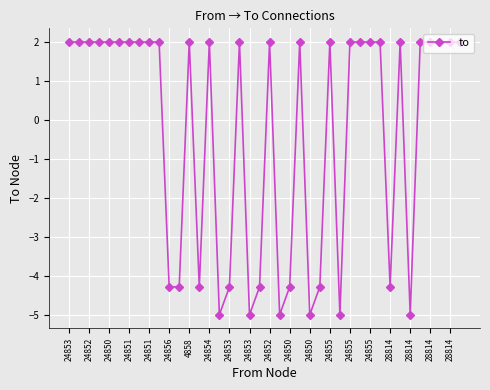

True or false: the data has more than 0 interior local peaks.

True